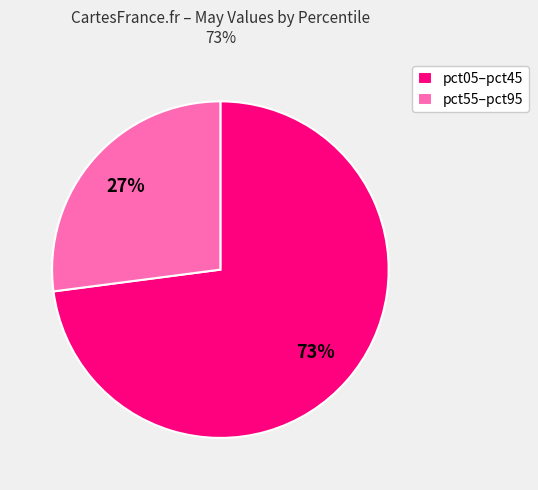

Count the number of slices in the pie.

2